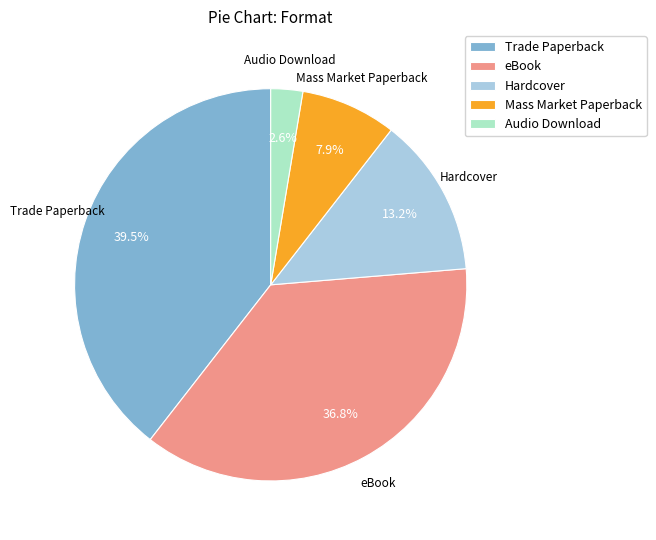

How many slices are in this pie chart?

5